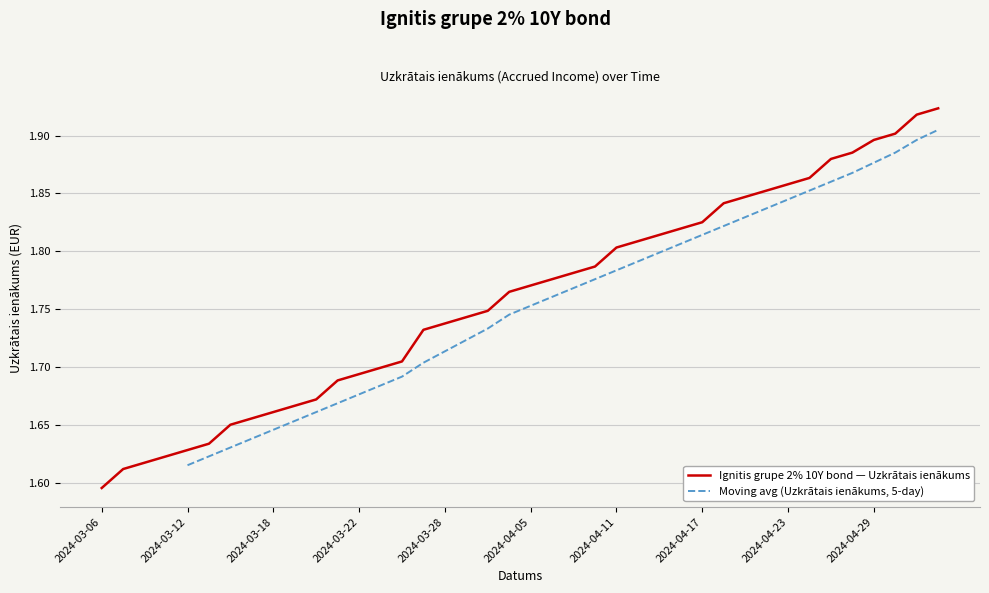

Which category has the lowest value in the Ignitis grupe 2% 10Y bond — Uzkrātais ienākums series?

2024-03-06